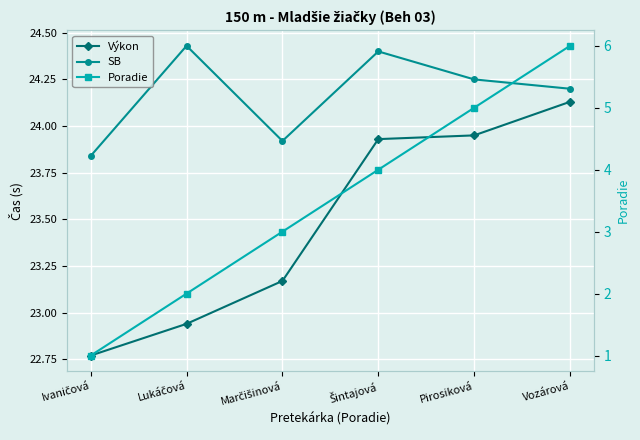

How many values in the SB series are below 24?

2